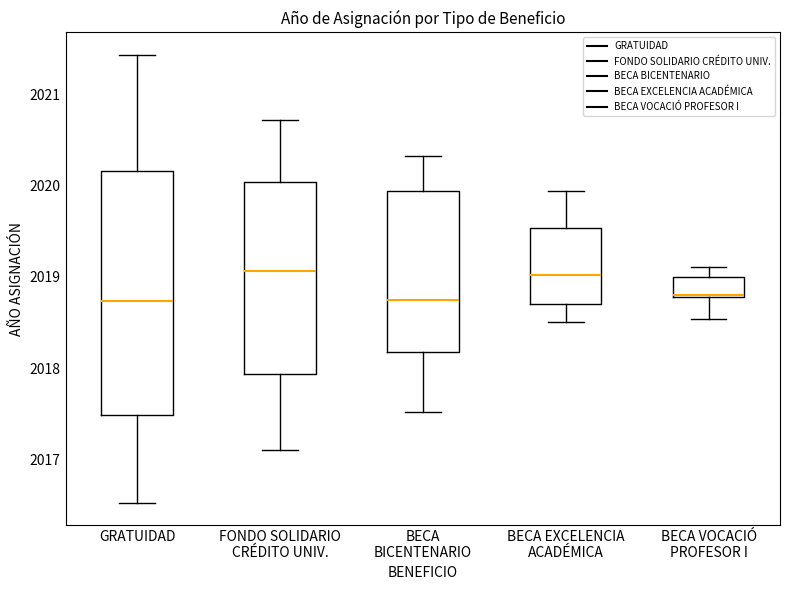

Reading left to right, read every box against the y-axis: the position of its median line, the range the box covers, and the ends of its whiskers. The values are not printed on the chart, so give them approximately, as read against the axis.

GRATUIDAD: median 2018.7, box 2017.5 to 2020.2, whiskers 2016.5 to 2021.4
FONDO SOLIDARIO CRÉDITO UNIV.: median 2019.1, box 2017.9 to 2020.0, whiskers 2017.1 to 2020.7
BECA BICENTENARIO: median 2018.8, box 2018.2 to 2019.9, whiskers 2017.5 to 2020.3
BECA EXCELENCIA ACADÉMICA: median 2019.0, box 2018.7 to 2019.5, whiskers 2018.5 to 2019.9
BECA VOCACIÓ PROFESOR I: median 2018.8 (drawn on the box's lower edge), box 2018.8 to 2019.0, whiskers 2018.5 to 2019.1